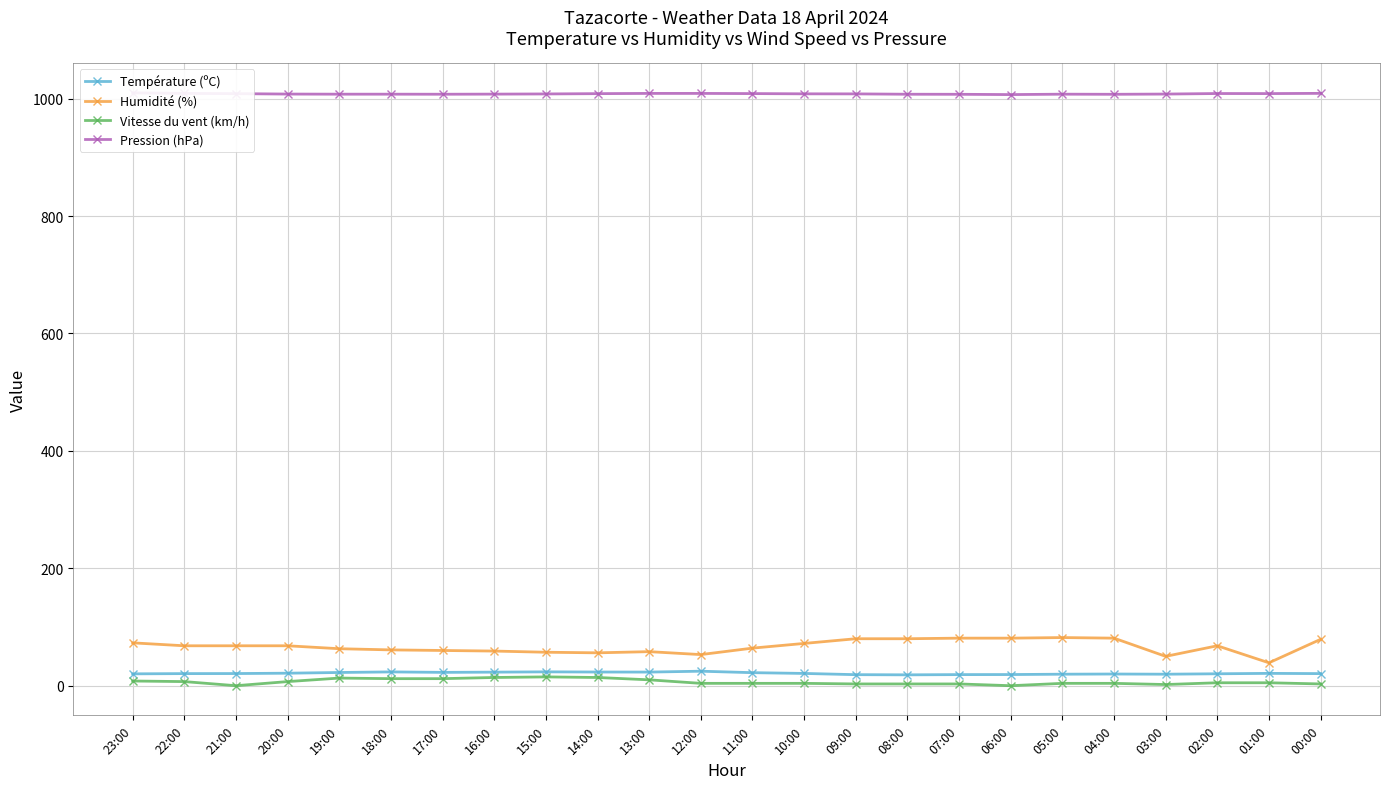

Does the chart have visible grid lines?

Yes